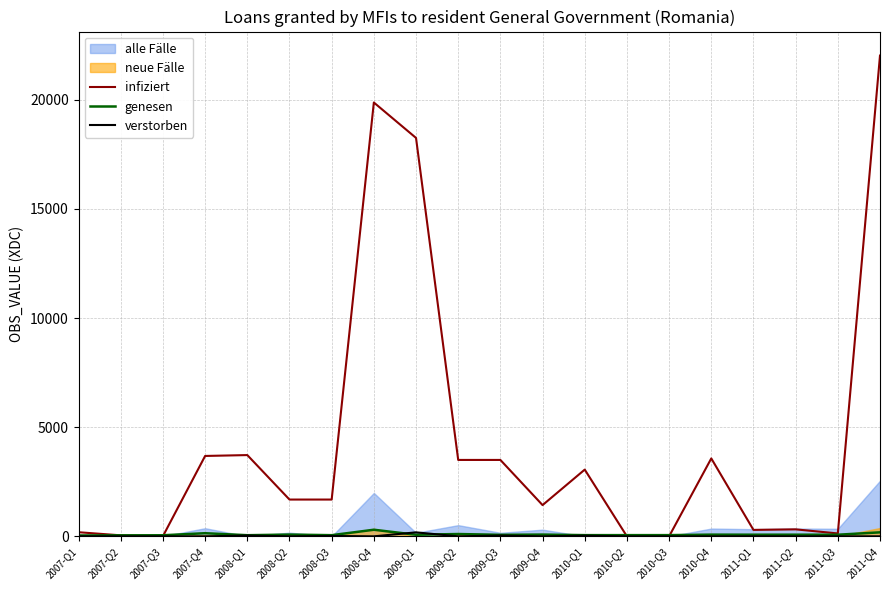

The value of infiziert at 2010-Q3 is -14725.9. True or false?

False